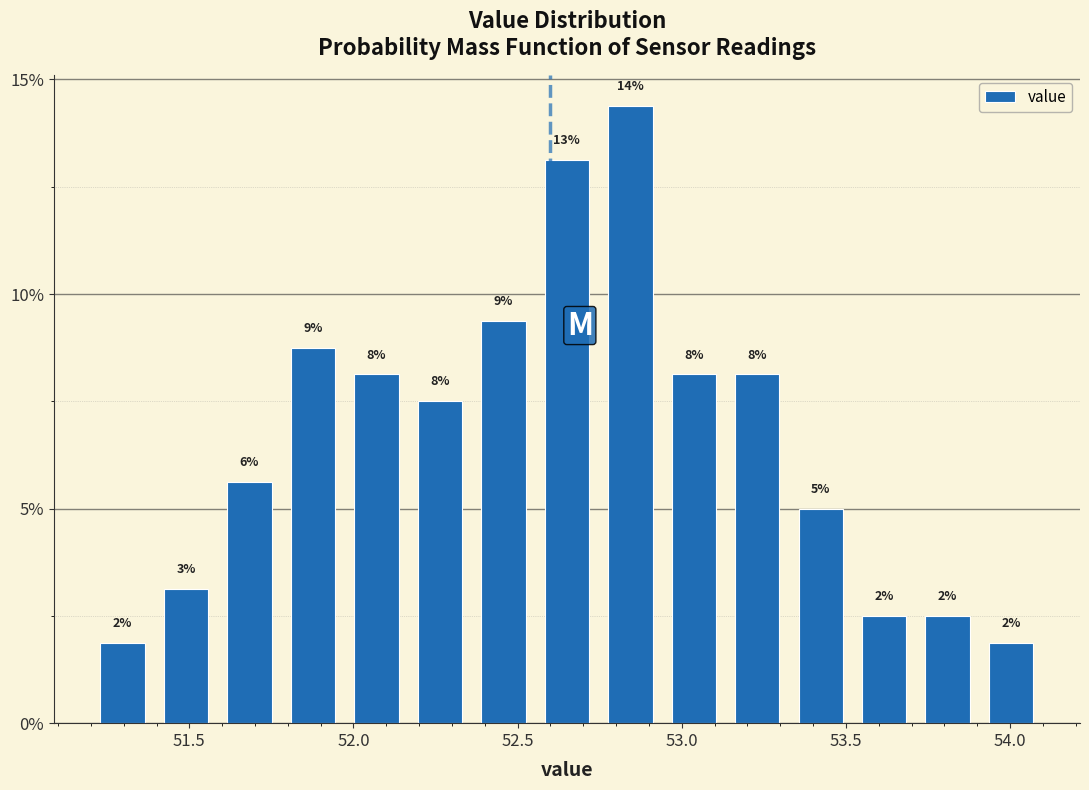

Around what value on the x-axis is the tallest bar? Give the approximate position of its centre, as read against the axis.

52.85